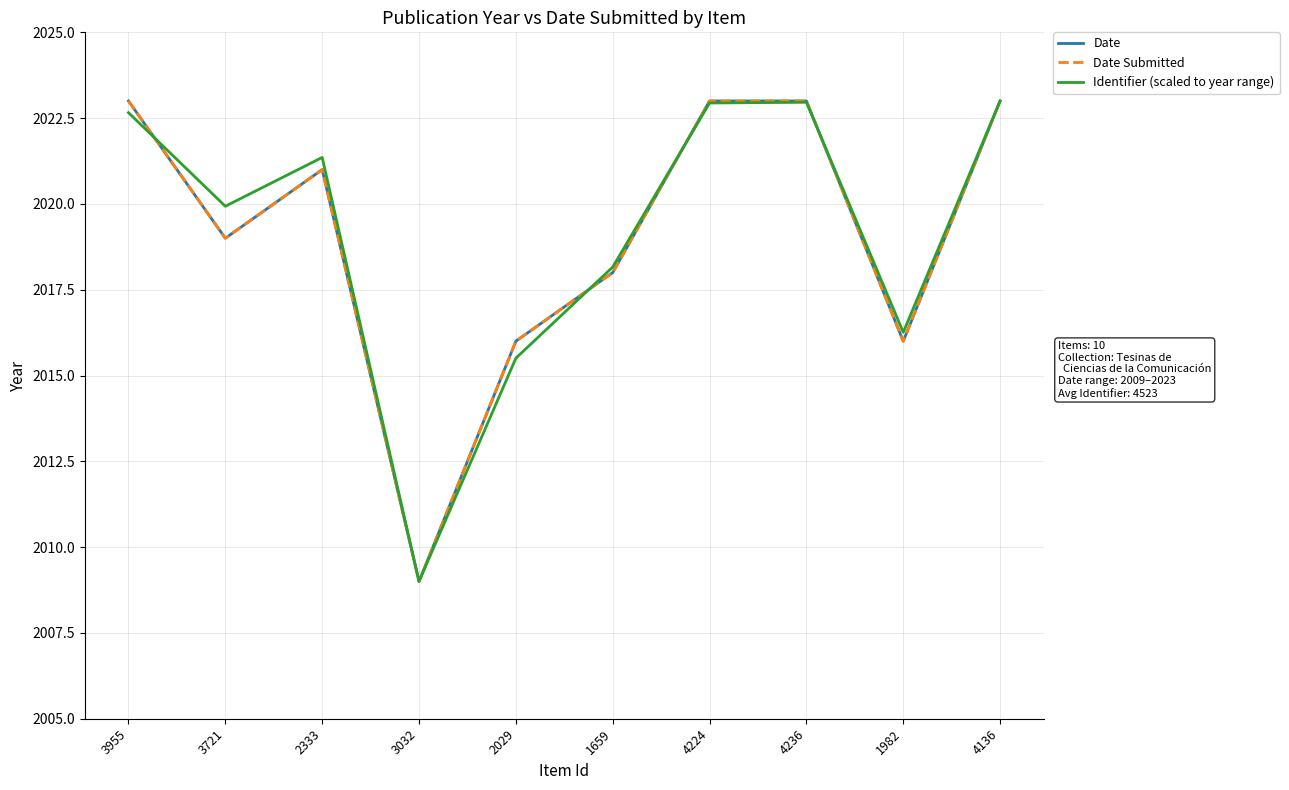

What is the difference between the second highest and second lowest values in the Date Submitted series?

7.0